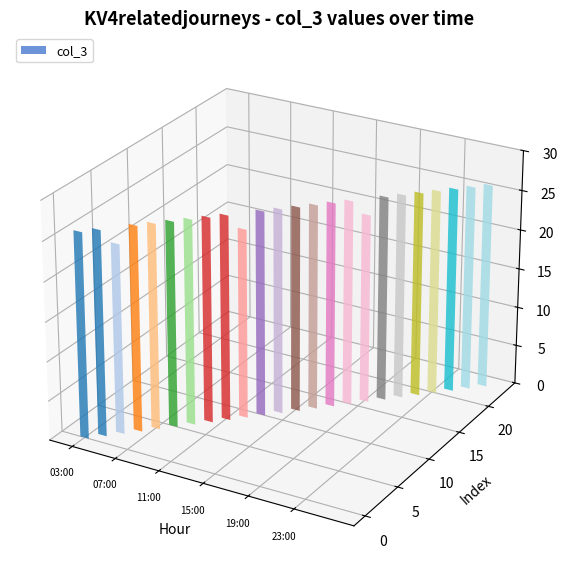

Does the chart contain stacked bars?

No